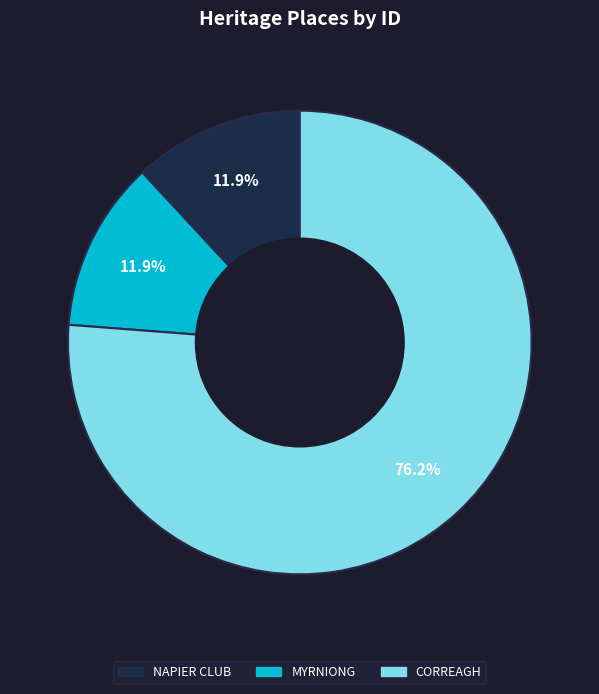

Does NAPIER CLUB account for over 50% of the chart?

No